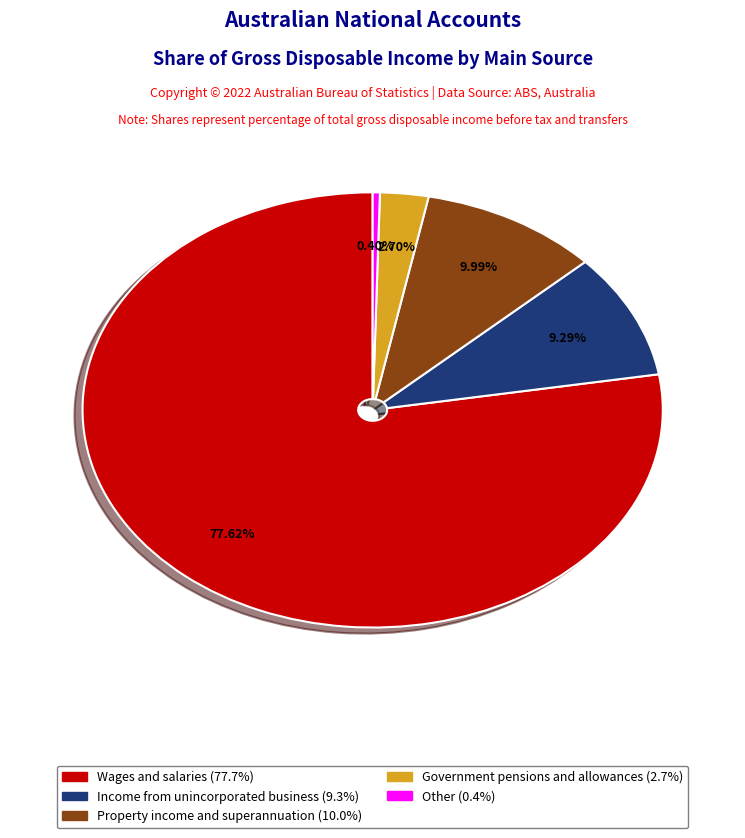

How many segments does this pie chart have?

5